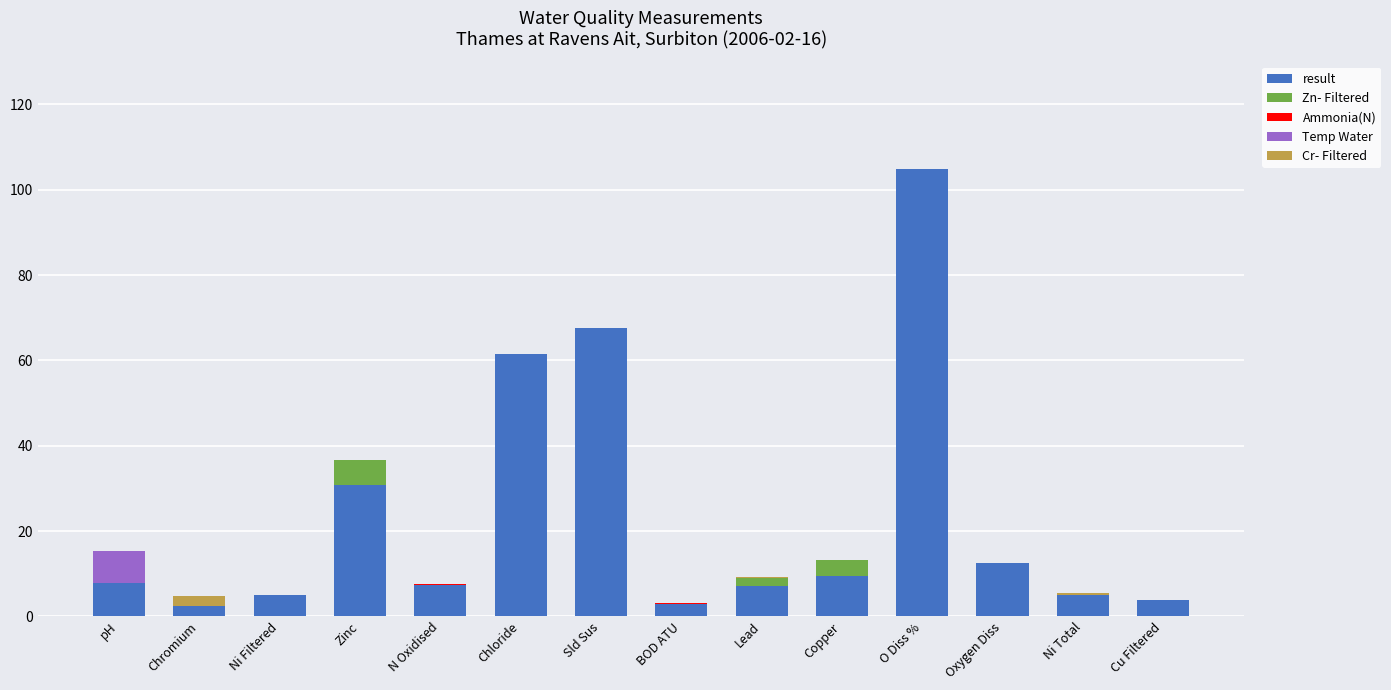

Is it true that result equals 30.7 at Zinc?

True